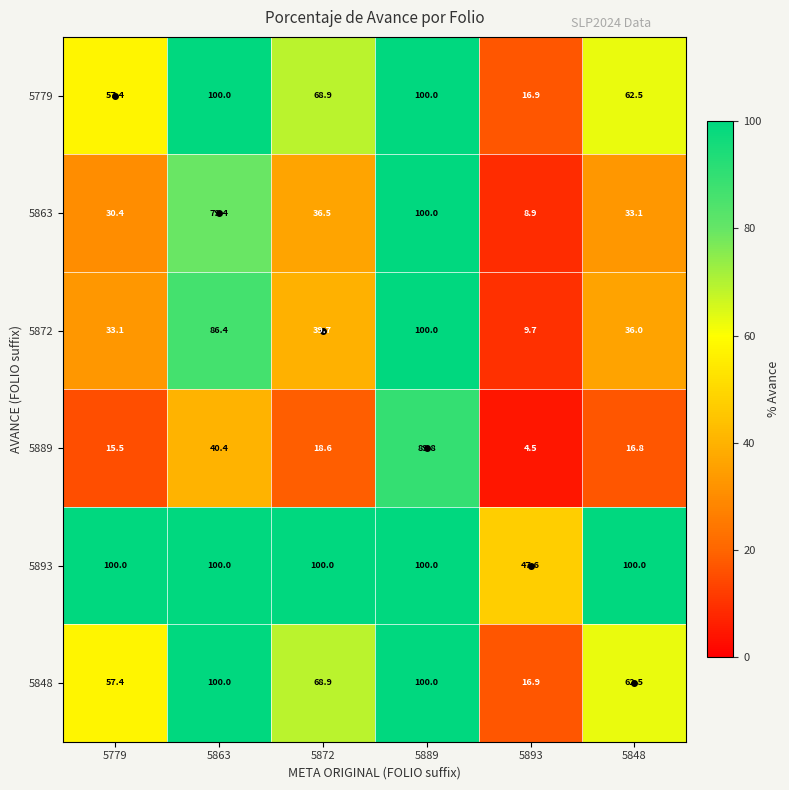

At how many categories does at least one series exceed 87?

5